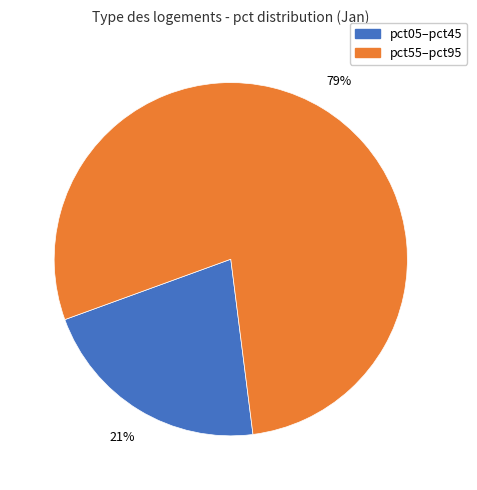

Is there any slice that represents more than half of the pie?

Yes